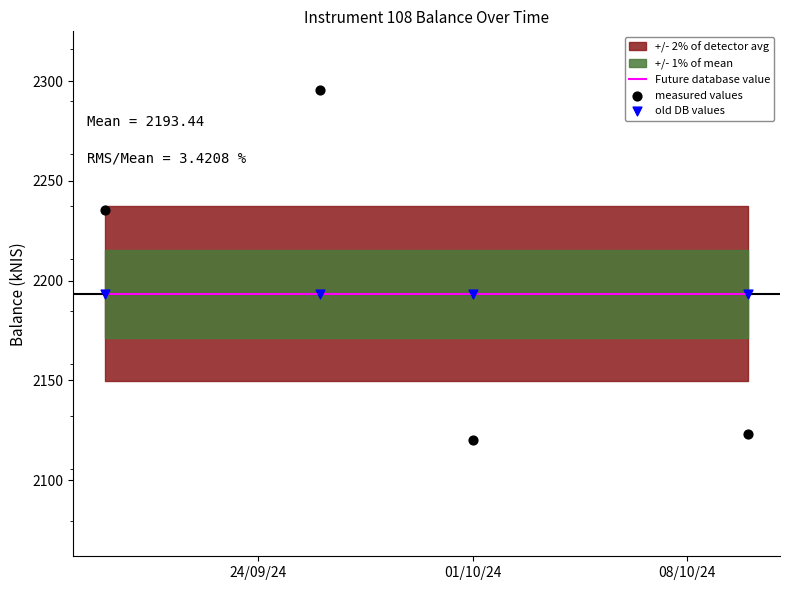

At which category is the sum across all series the highest?

01/10/24